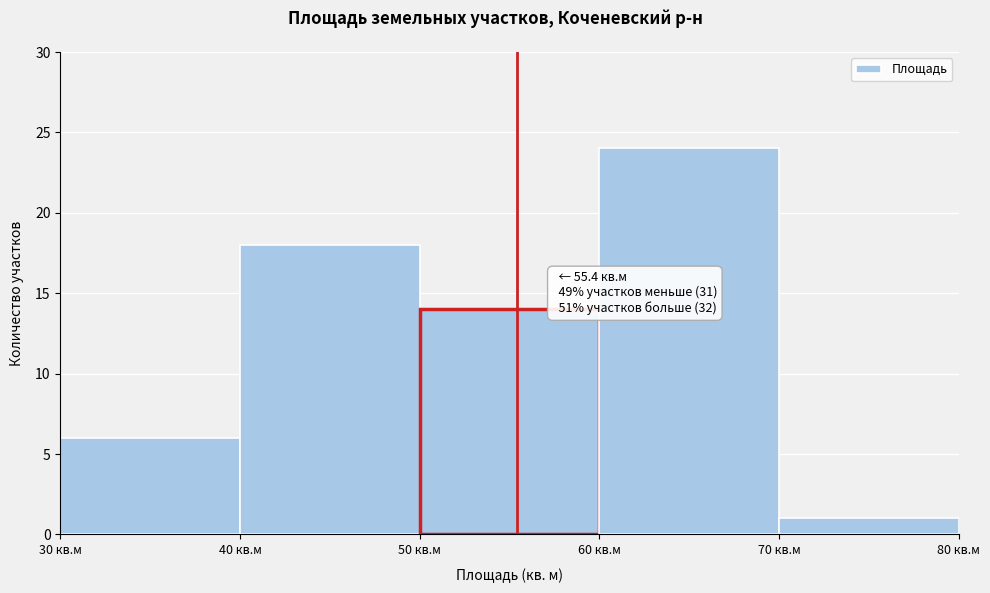

Over which range of the x-axis is the bar tallest?

60 to 70